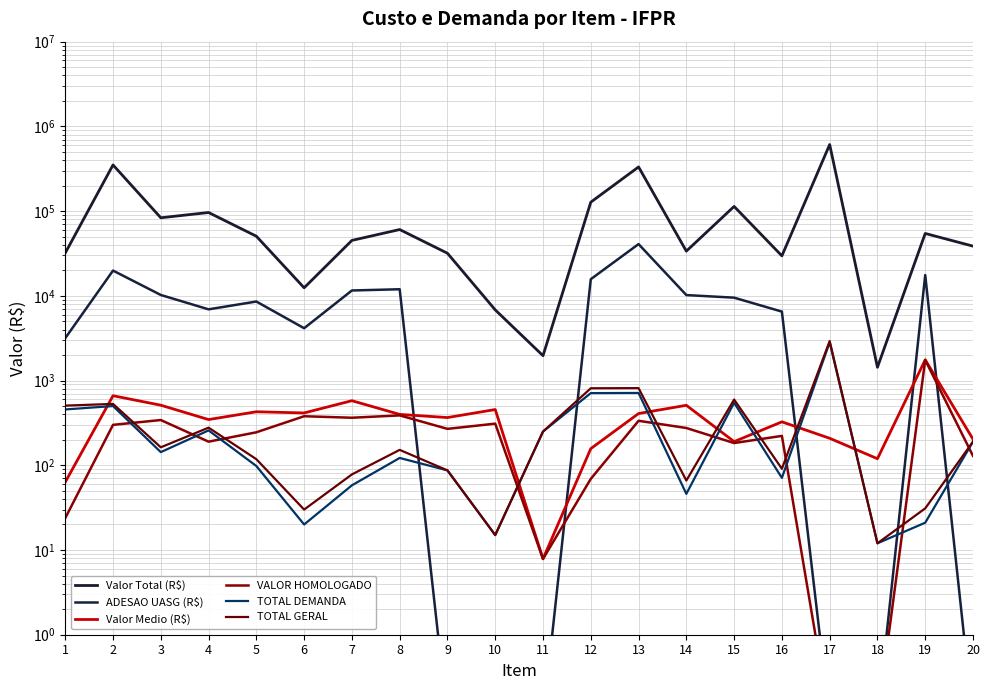

What is the difference between the maximum and minimum values in the ADESAO UASG (R$) series?

40806.9